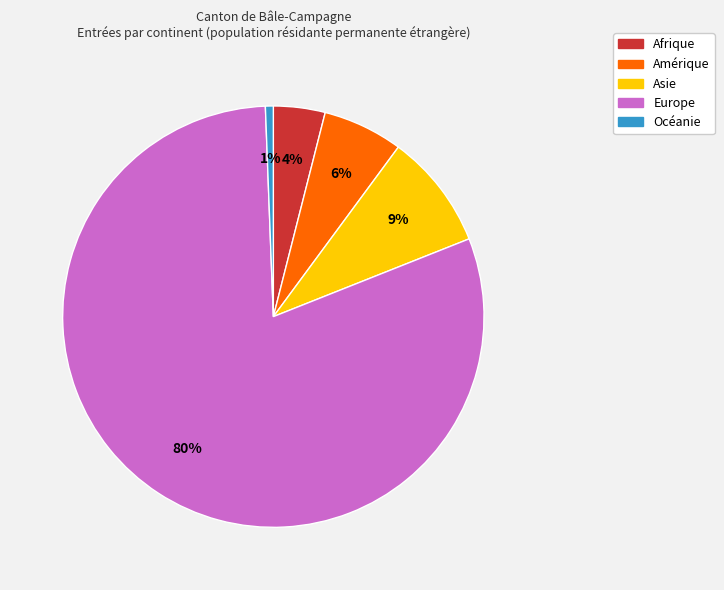

To the nearest percent, what is the difference between the Afrique and Asie slice percentages?

5%